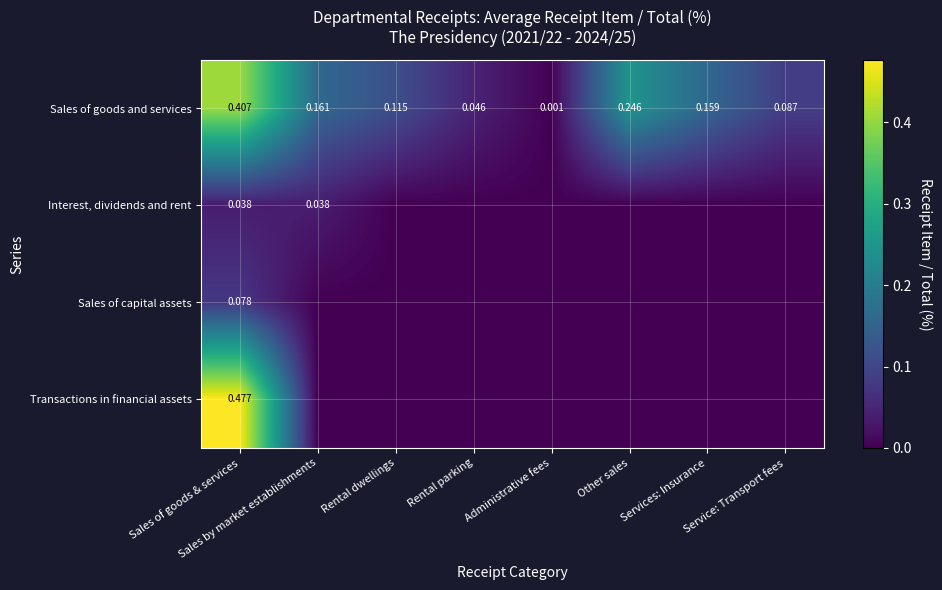

Which category has the highest value in the Sales of goods and services series?

Sales of goods & services